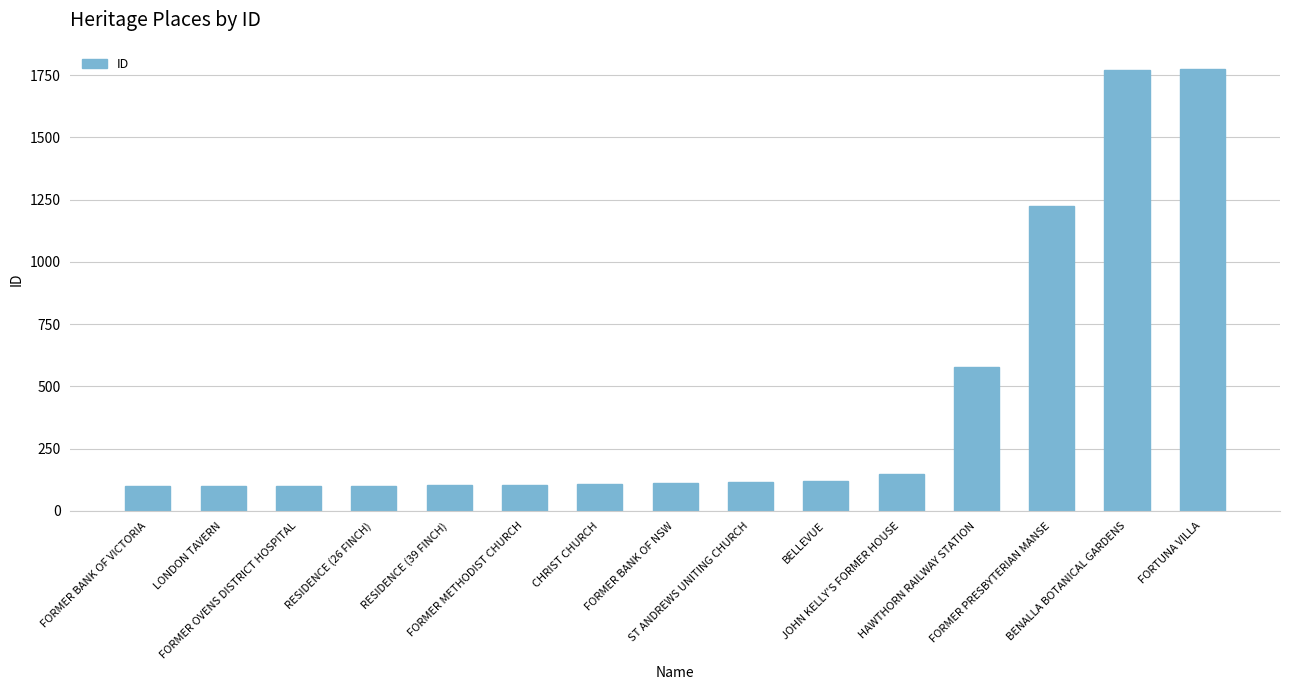

What is the ratio of the value at BELLEVUE to the value at FORMER BANK OF VICTORIA?

1.2